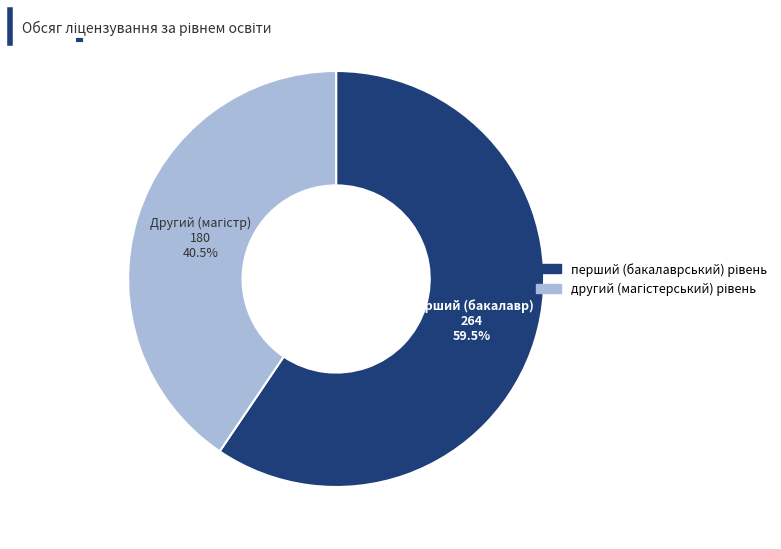

Does any single category account for the majority?

Yes